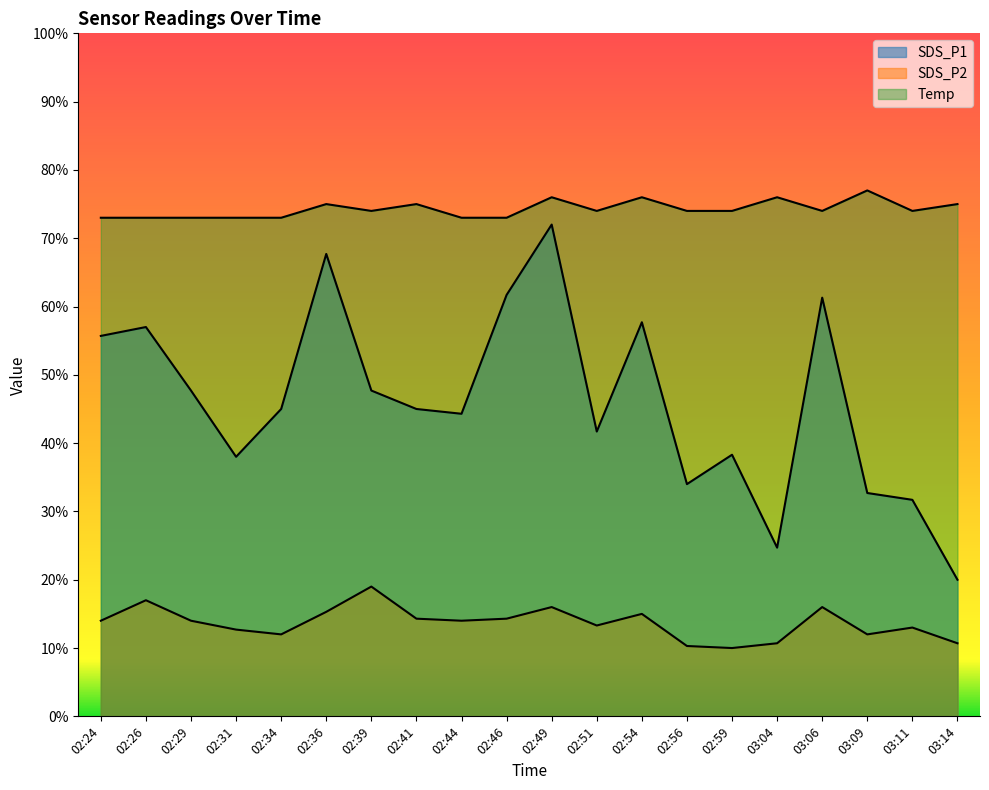

The value of Temp at 03:09 is 7.7. True or false?

True